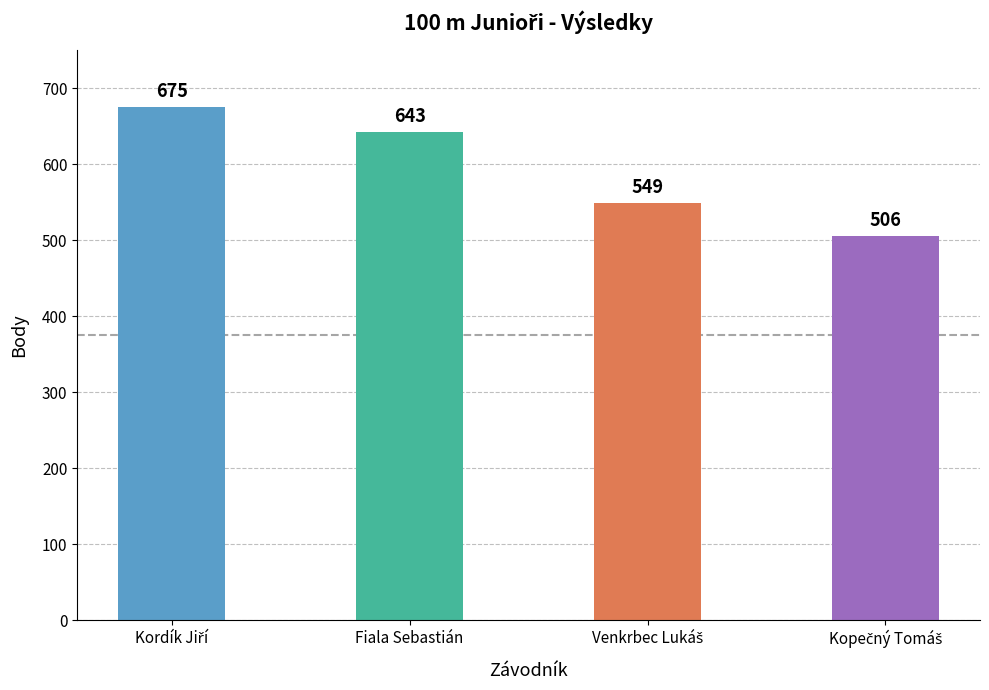

Read the value at Fiala Sebastián.

643